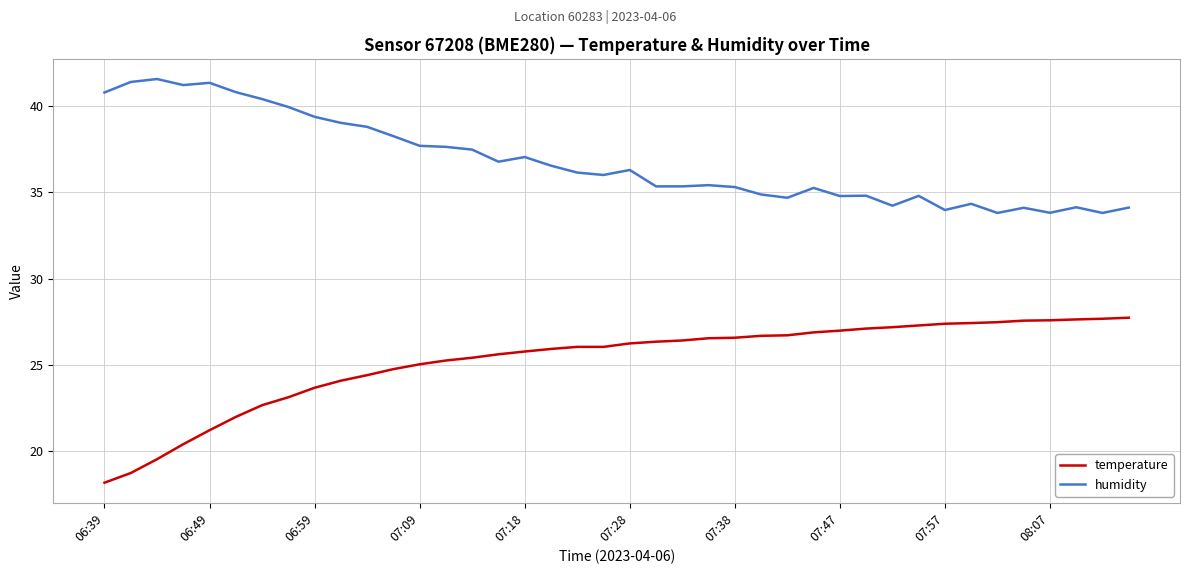

What is the smallest value displayed?

18.2